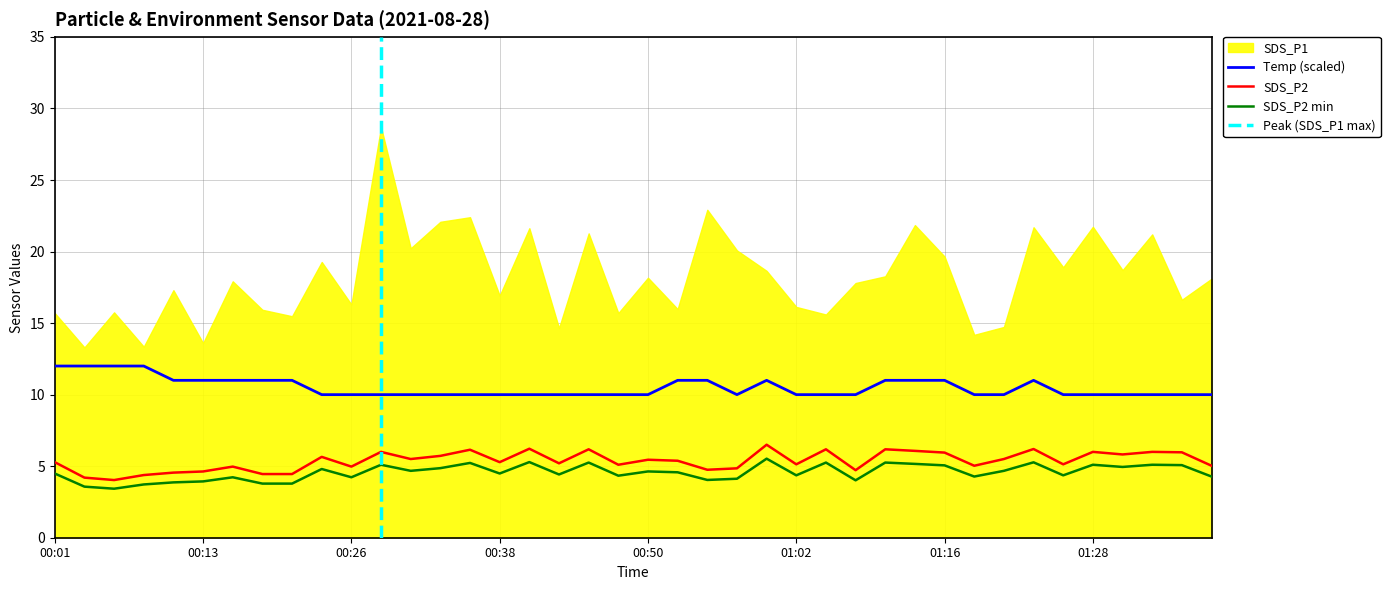

How many interior local valleys does the SDS_P2 series have?

12